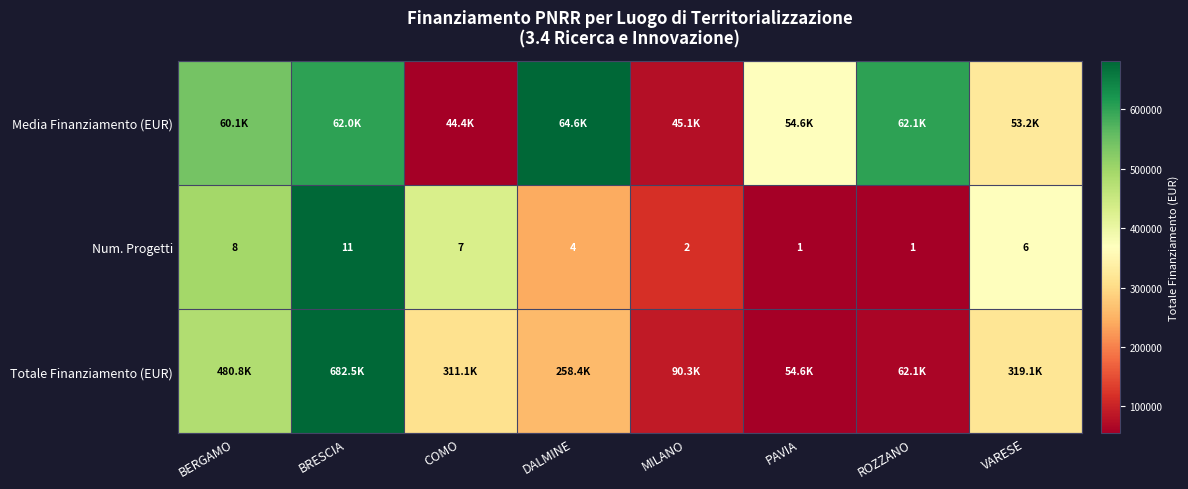

What is the difference between the maximum and minimum values?

20148.5